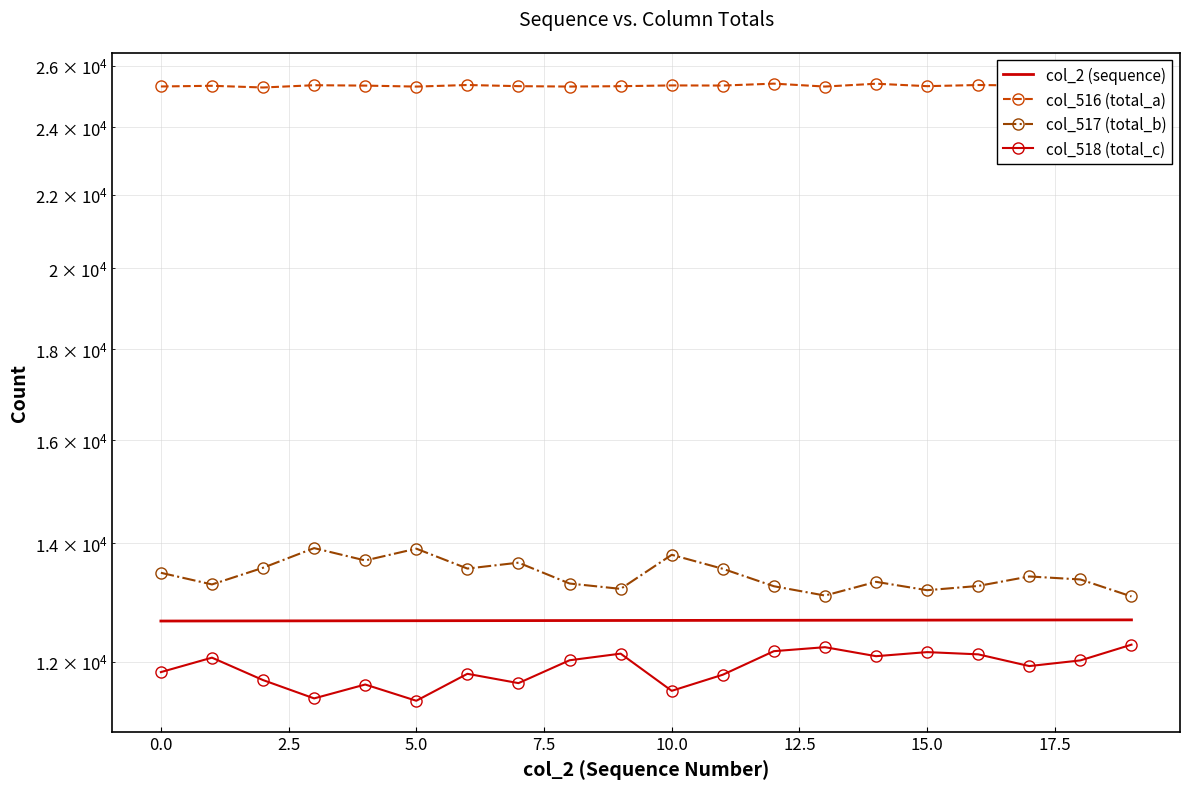

What is the sum of all col_2 (sequence) values?

253230